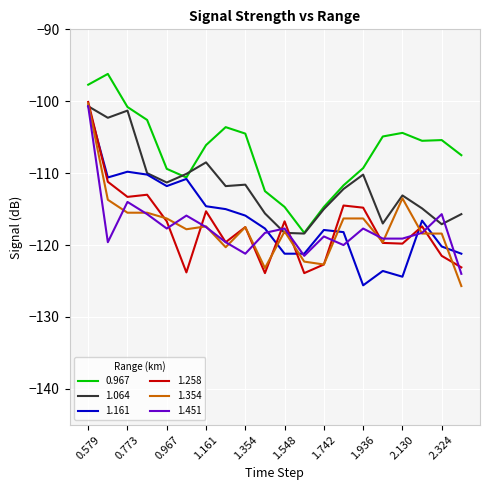

True or false: 0.967 and 1.451 intersect in this chart.

False